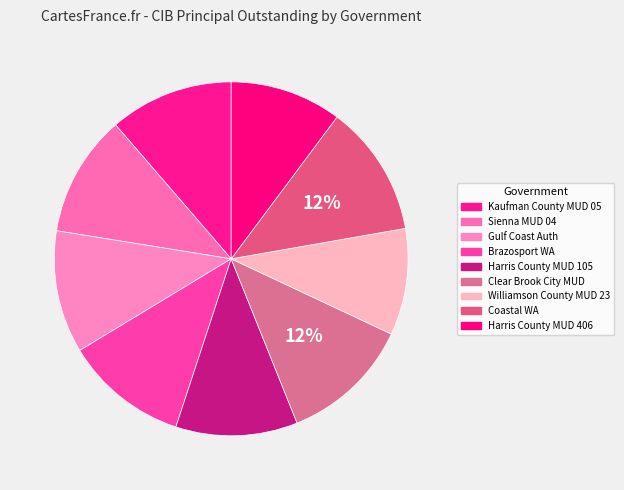

What is the change in value from Sienna MUD 04 to Coastal WA?

+6495000